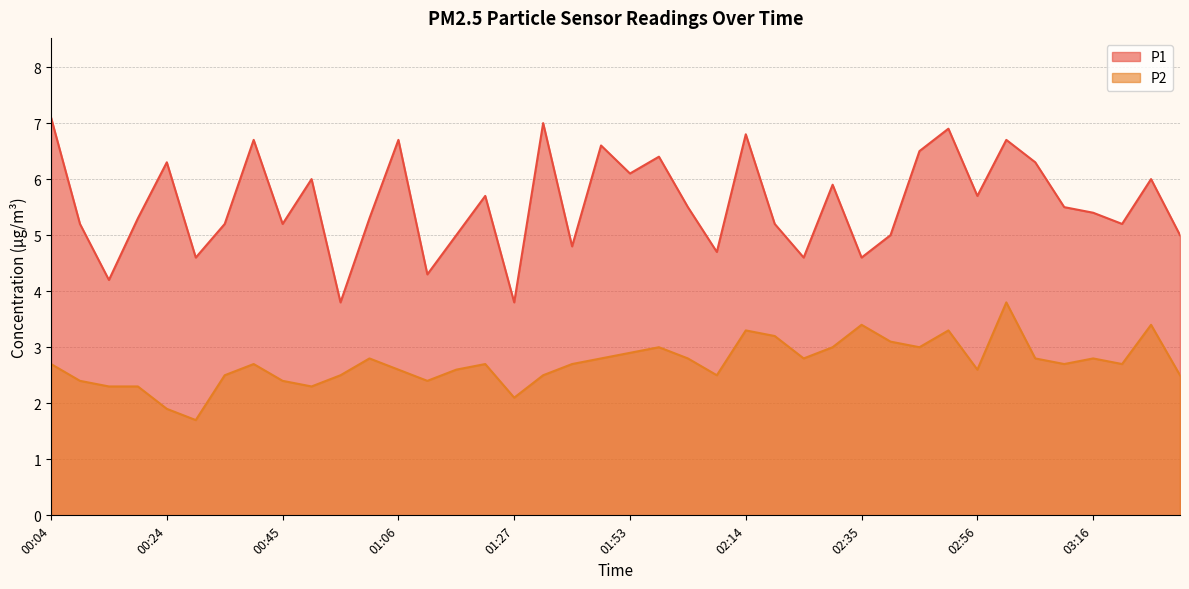

What are all the series names shown in the legend?

P1, P2